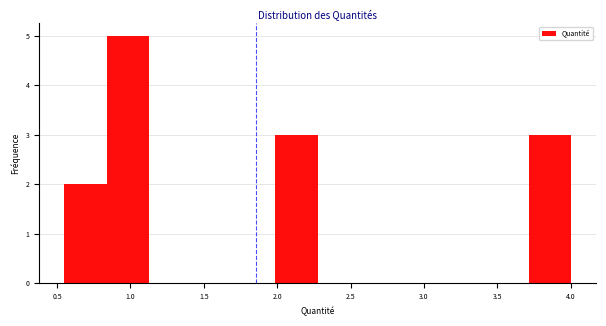

How tall is the bar that spans 0.85 to 1.15 on the x-axis? Neither the bar edges nor the heights are printed on the chart, so give them approximately, as read against the axes.

5